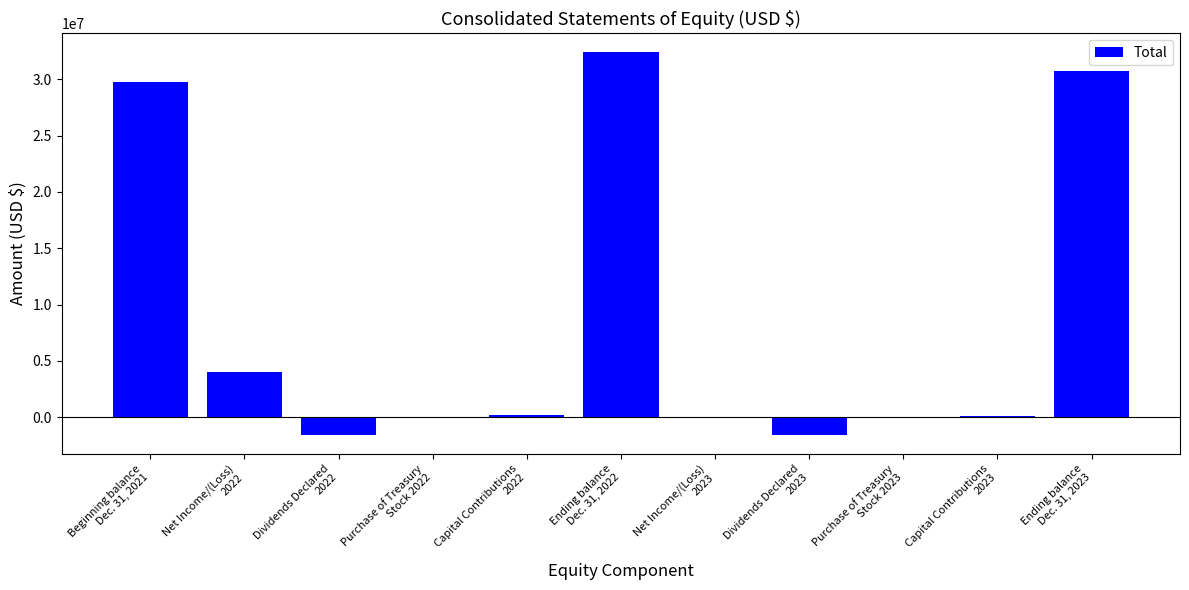

How many series are shown in this chart?

1